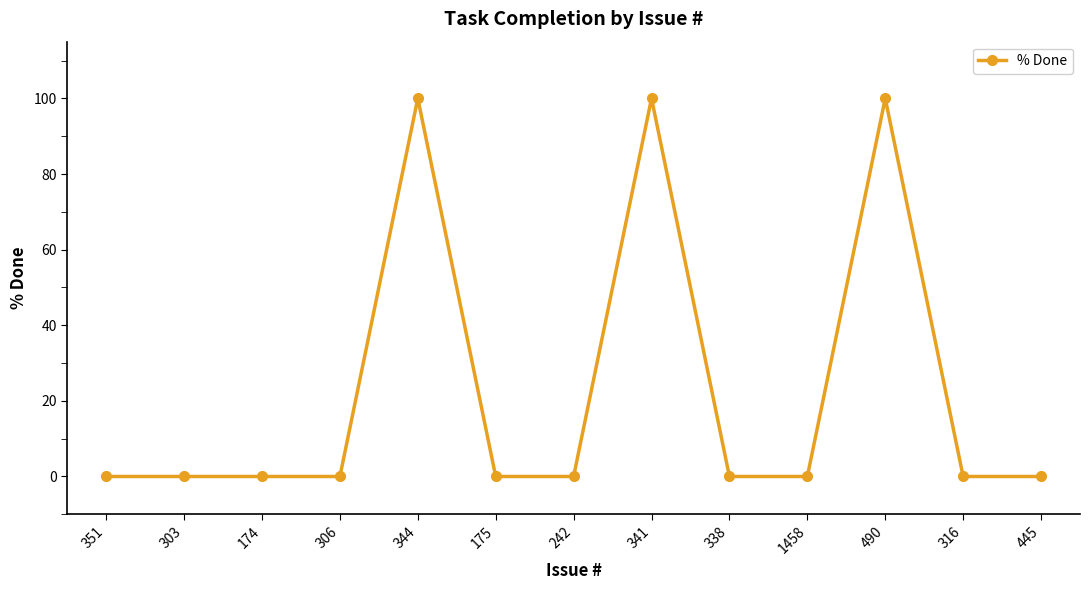

Reading left to right, transcribe all the data shown in this chart.

351=0	303=0	174=0	306=0	344=100	175=0	242=0	341=100	338=0	1458=0	490=100	316=0	445=0